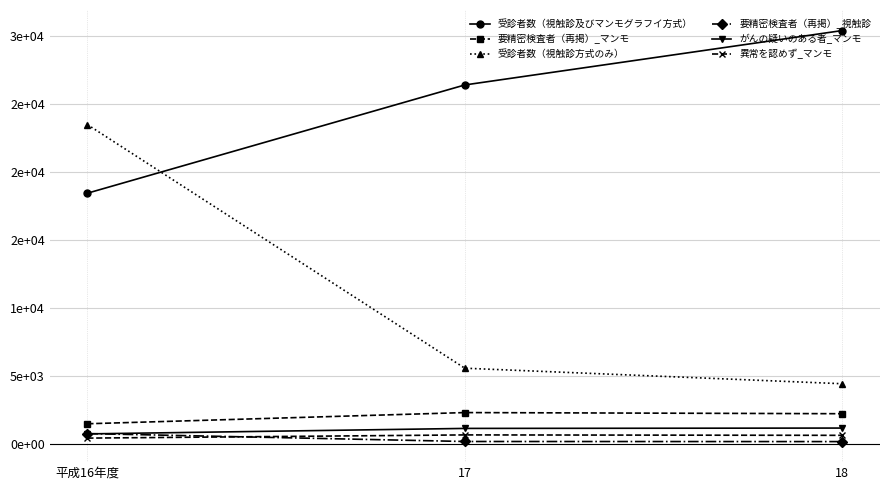

Is this an area chart (filled region under the line)?

No